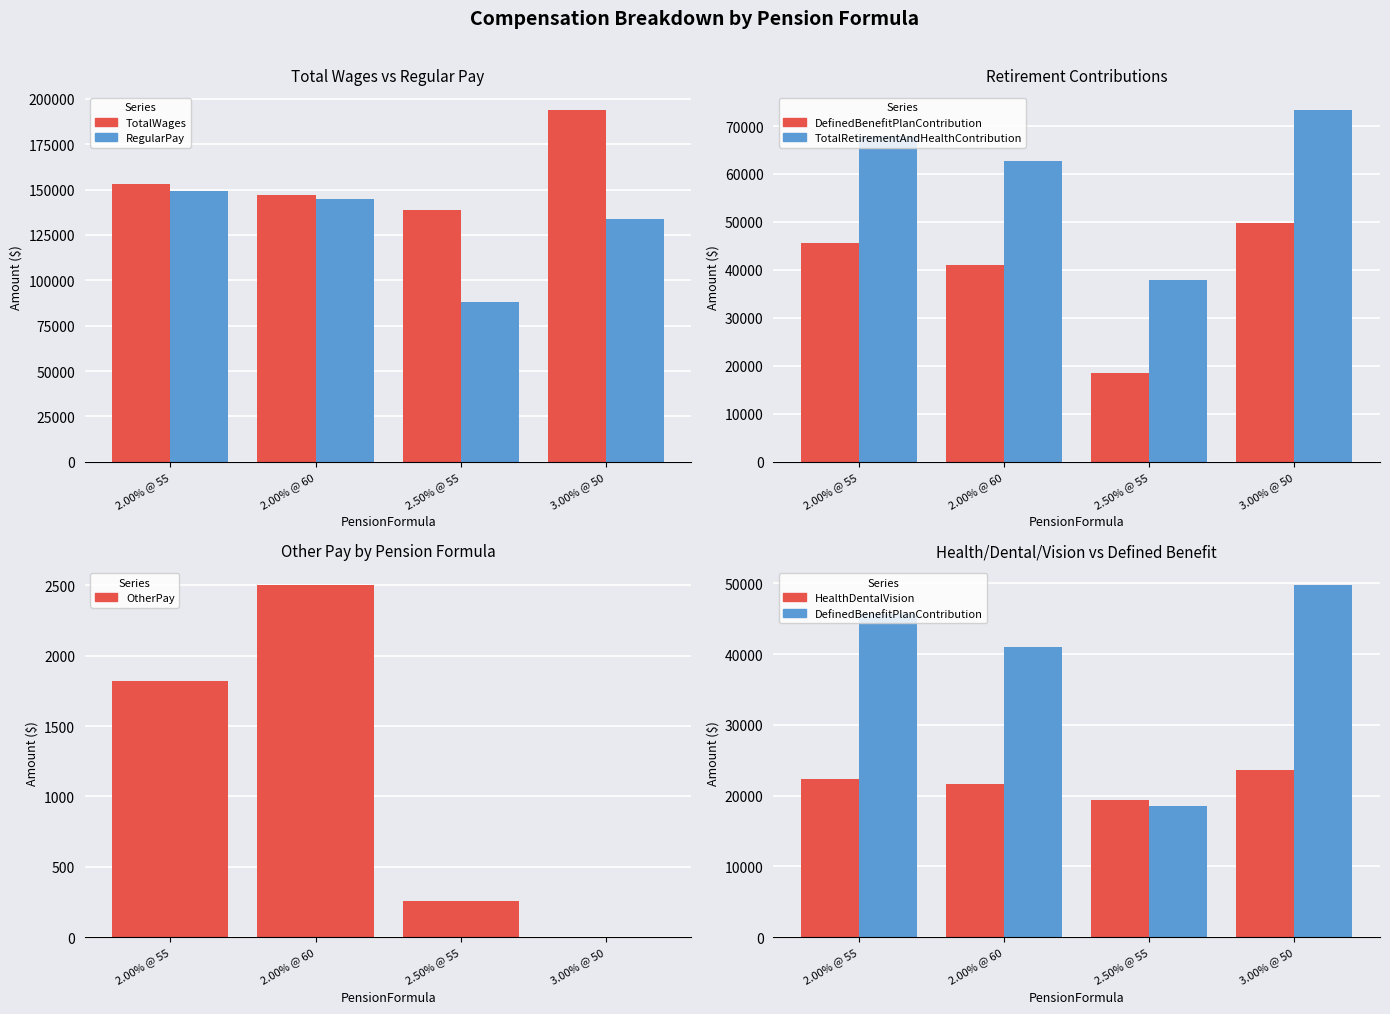

What is the label of the 2nd bar from the right?

2.50% @ 55